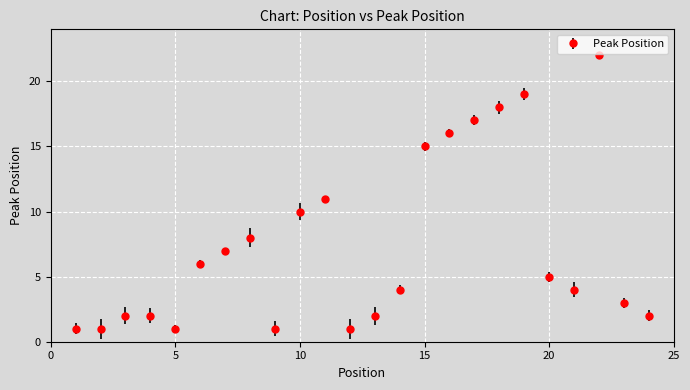

What is the difference between the maximum and minimum values?

21